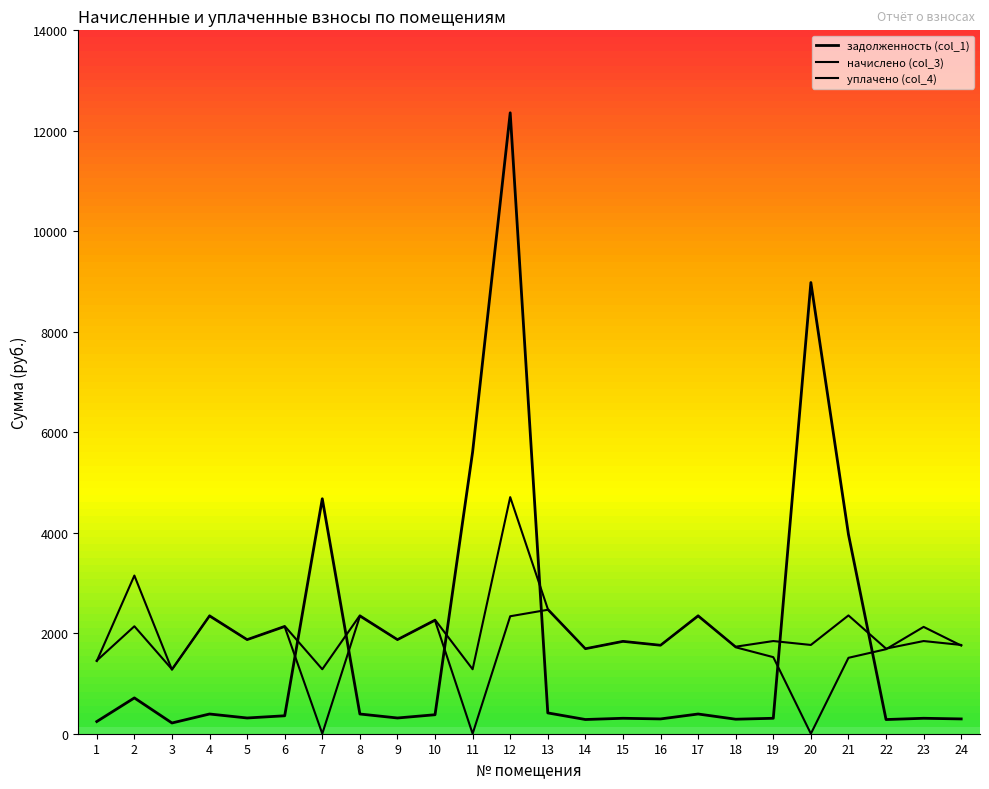

Does the chart have visible grid lines?

No